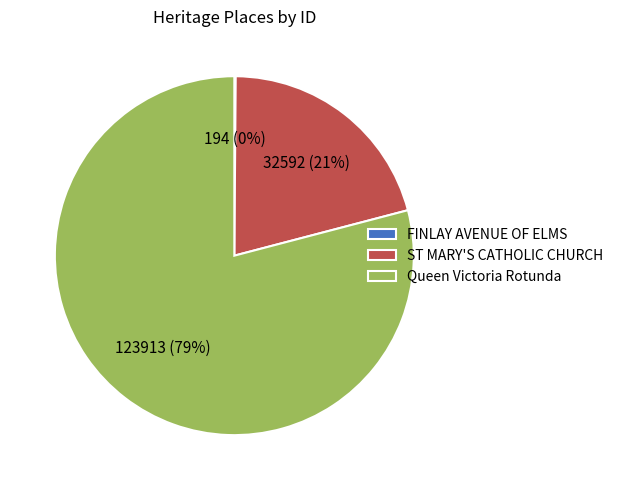

Approximately how many times larger is the value at Queen Victoria Rotunda compared to ST MARY'S CATHOLIC CHURCH?

3.8